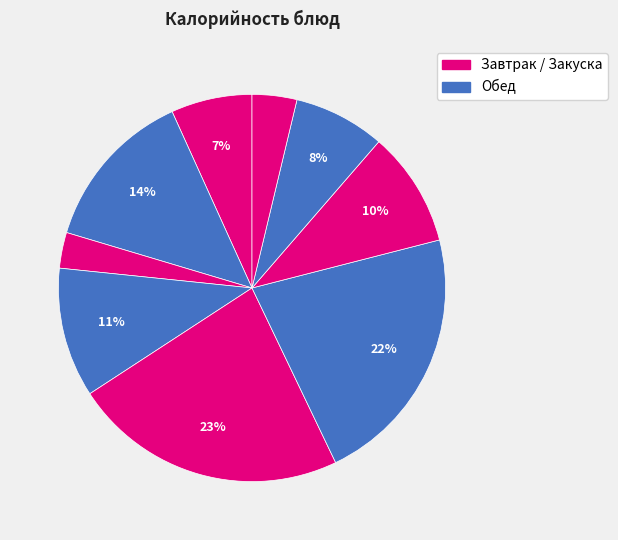

Is there a majority slice in this chart?

No